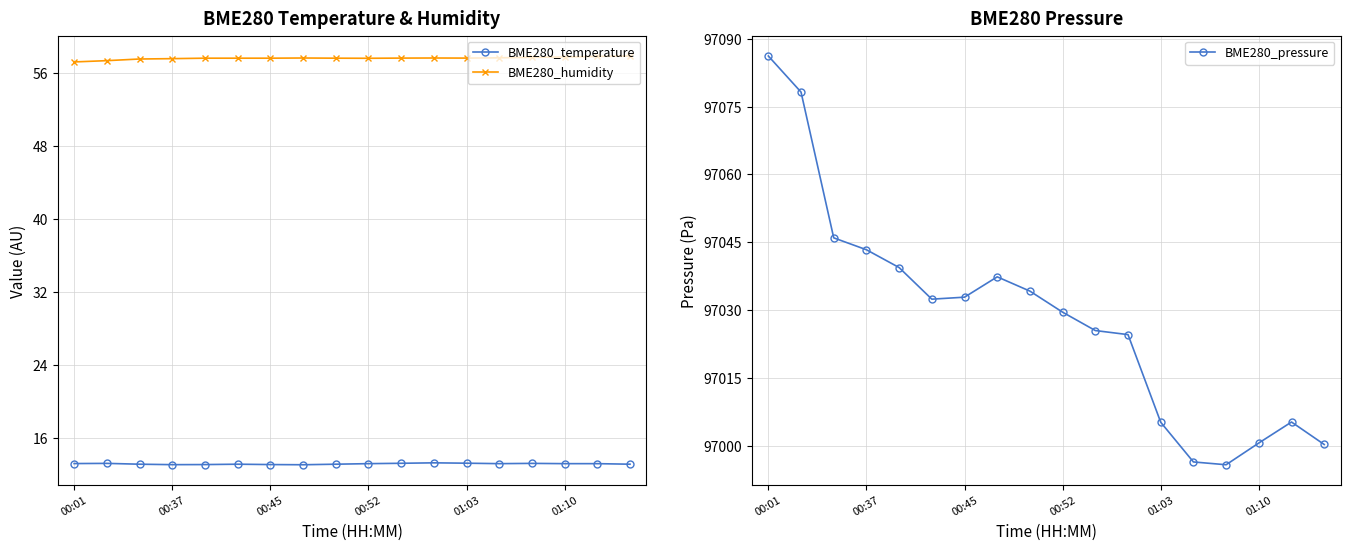

Reading left to right, extract all data points from this chart.

BME280_temperature: 13.2	13.2	13.2	13.1	13.1	13.2	13.1	13.1	13.2	13.2	13.3	13.3	13.3	13.2	13.2	13.2	13.2	13.2
BME280_humidity: 57.2	57.3	57.5	57.5	57.6	57.6	57.6	57.6	57.6	57.6	57.6	57.6	57.6	57.6	57.7	57.7	57.8	57.8
BME280_pressure: 97086.2	97078.2	97045.9	97043.3	97039.4	97032.4	97032.8	97037.3	97034.2	97029.5	97025.4	97024.6	97005.2	96996.4	96995.8	97000.6	97005.2	97000.2